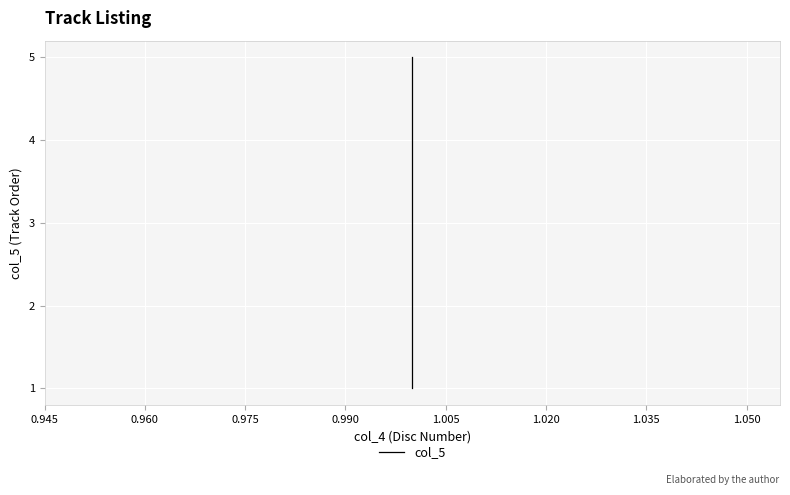

How many lines are shown in the chart?

1